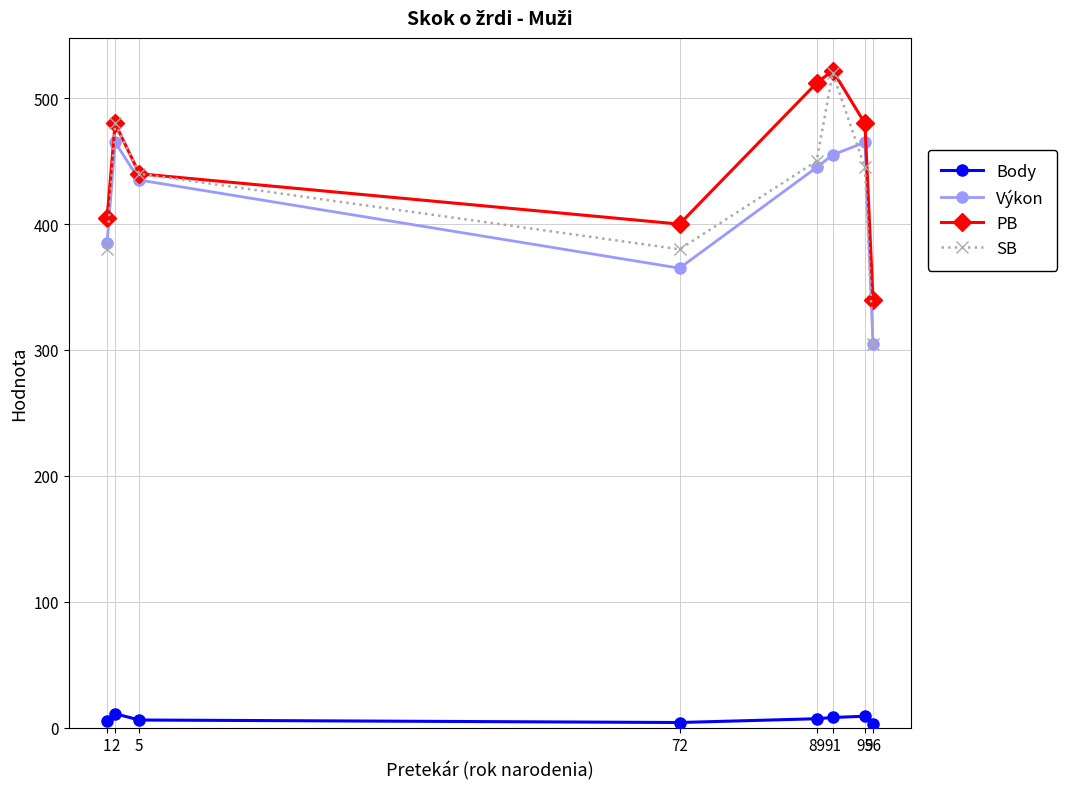

What are all the series names shown in the legend?

Body, Výkon, PB, SB